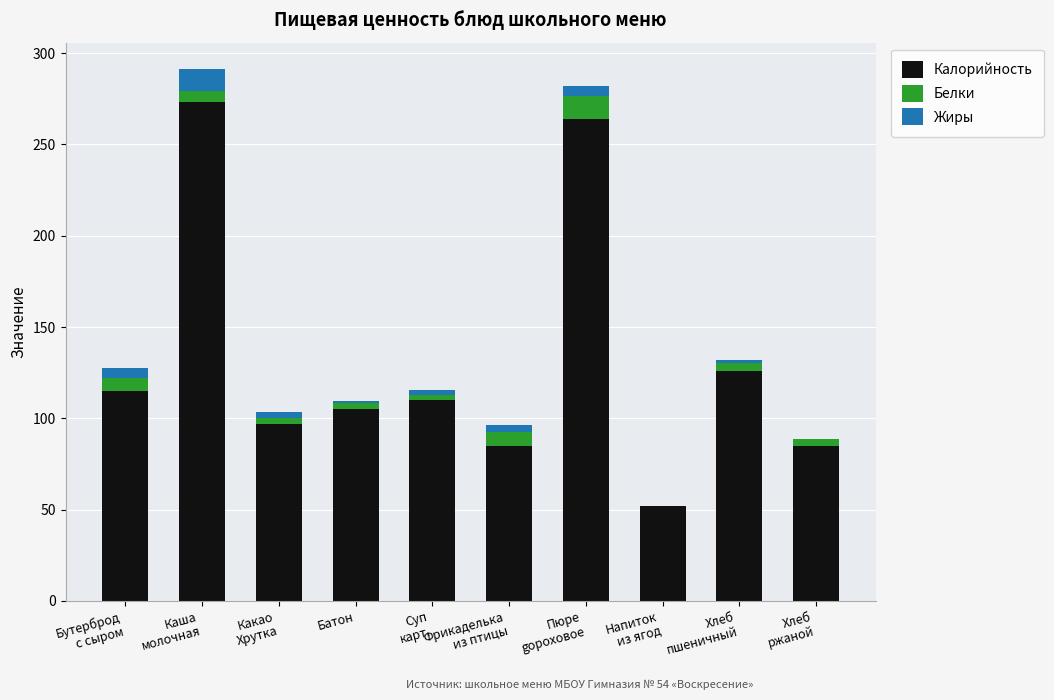

The Калорийность series shows 215.2 at Хлеб
пшеничный. True or false?

False